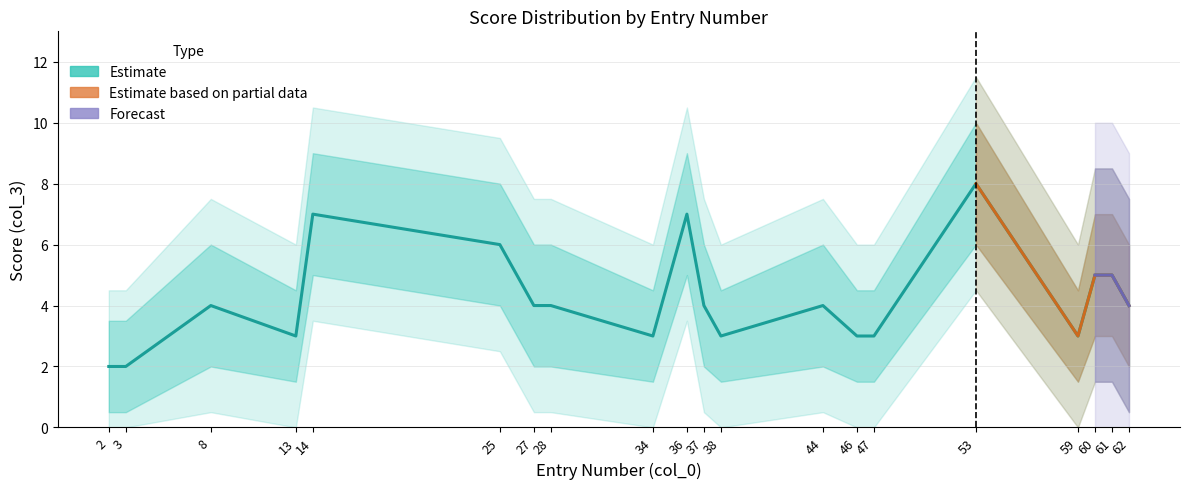

The chart shows a value of 4 at 28. True or false?

True